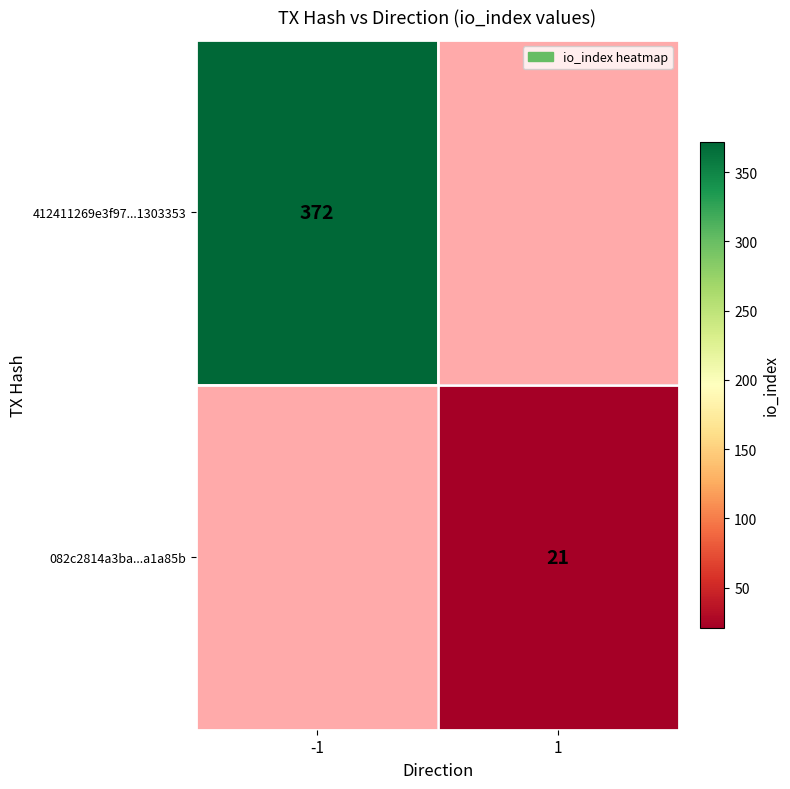

Which category has the highest value across all series?

-1